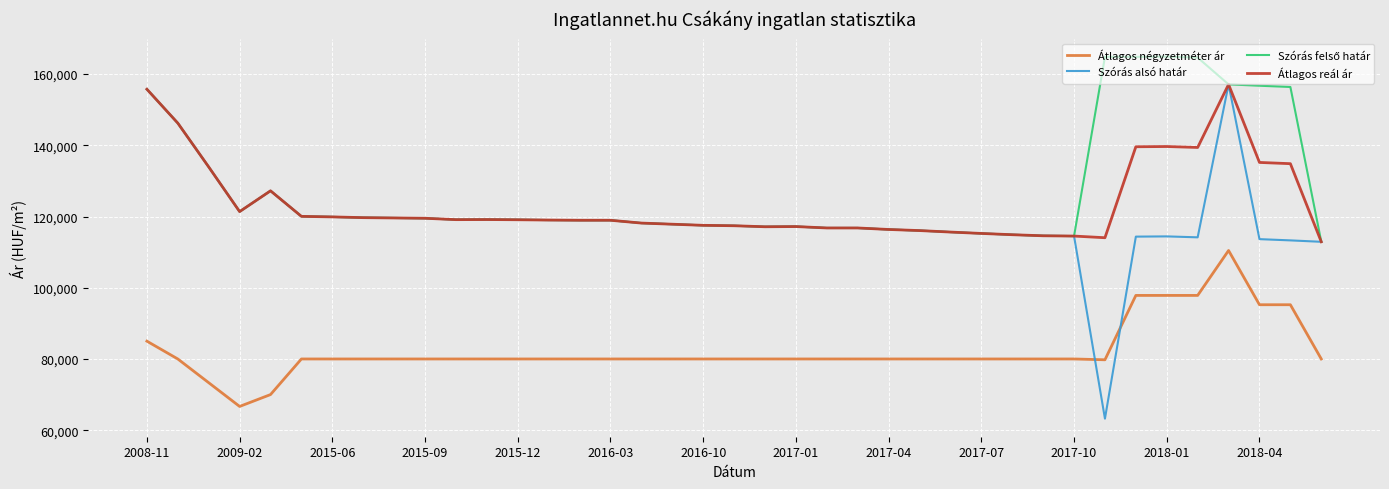

True or false: Átlagos négyzetméter ár and Szórás alsó határ intersect in this chart.

True